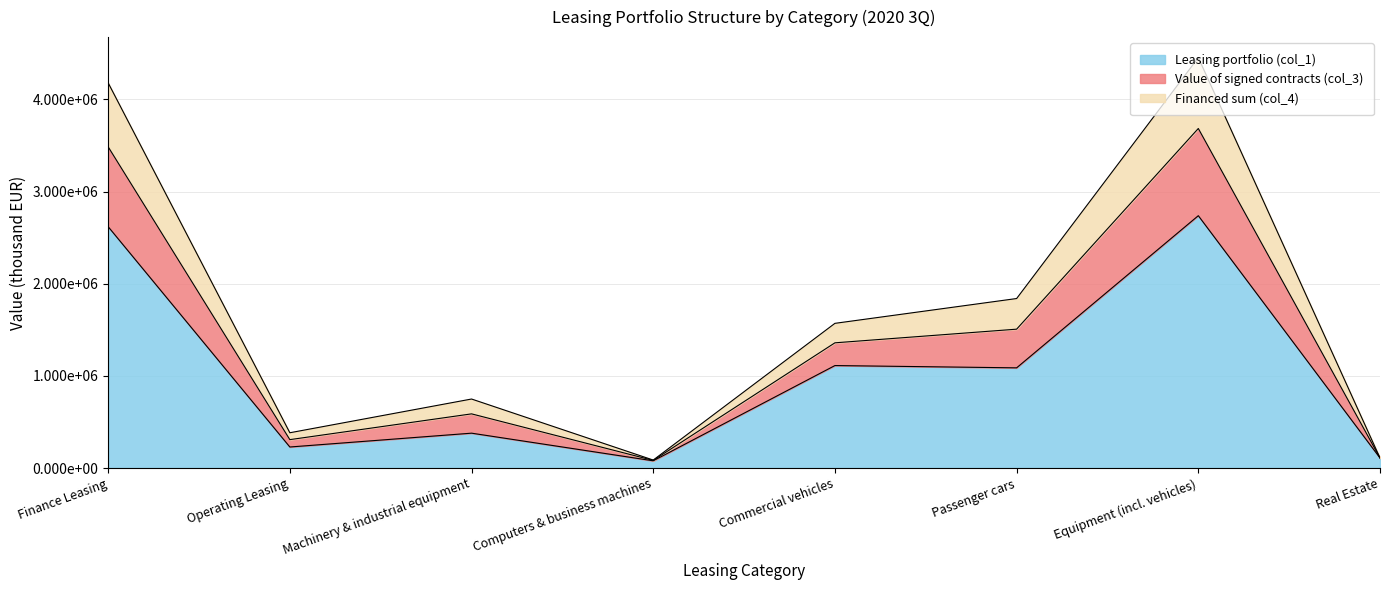

How many series are shown in this chart?

3